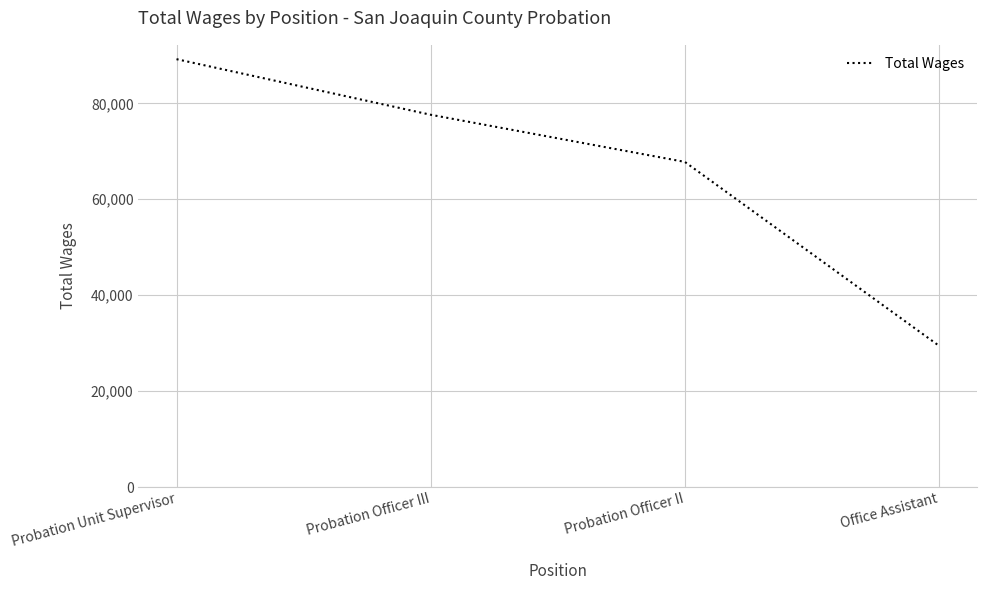

What is the average value?

66016